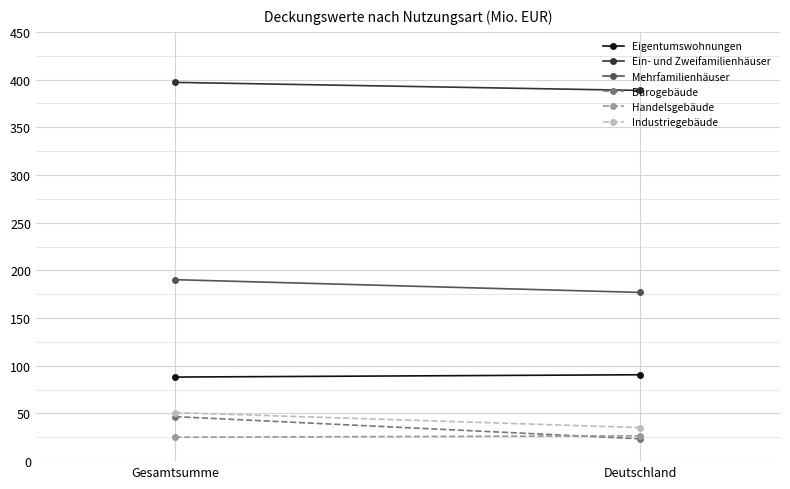

Reading right to left, list all the values displayed in this chart.

Eigentumswohnungen: Deutschland=90.6	Gesamtsumme=88.1
Ein- und Zweifamilienhäuser: Deutschland=388.6	Gesamtsumme=397.0
Mehrfamilienhäuser: Deutschland=176.8	Gesamtsumme=190.2
Bürogebäude: Deutschland=23.4	Gesamtsumme=46.6
Handelsgebäude: Deutschland=26.5	Gesamtsumme=25.1
Industriegebäude: Deutschland=35.1	Gesamtsumme=50.9